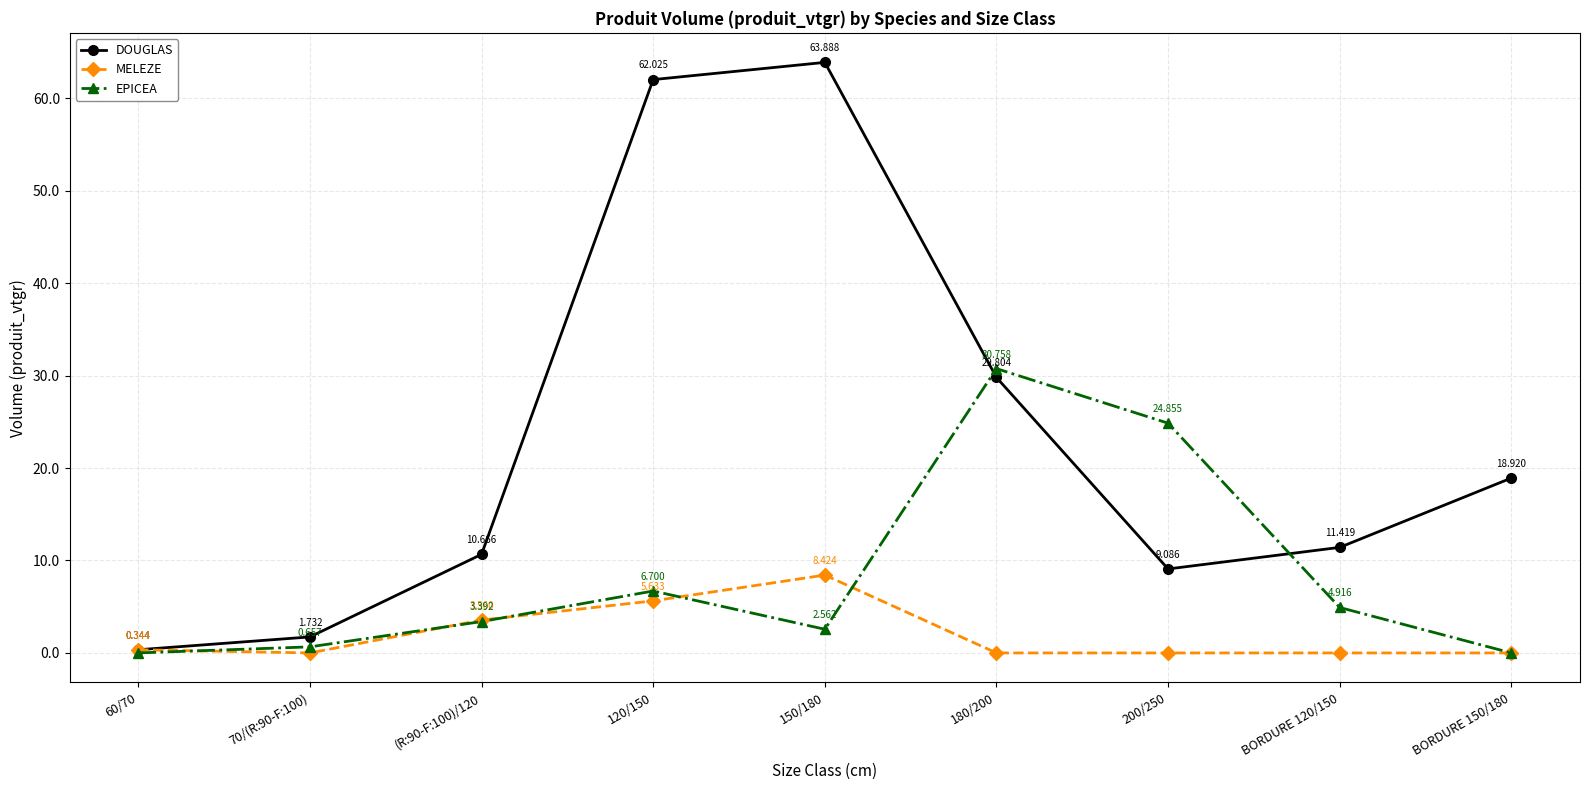

Which series has the widest spread of values?

DOUGLAS